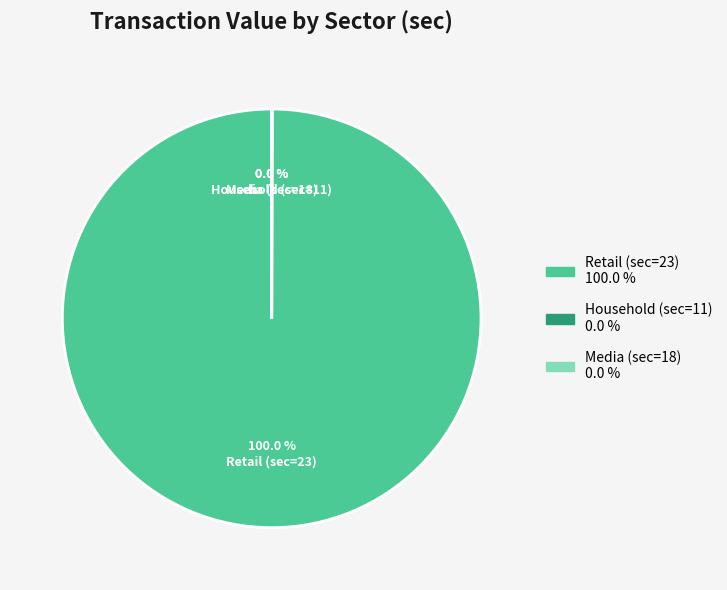

Which slice is the largest?

Retail (sec=23)